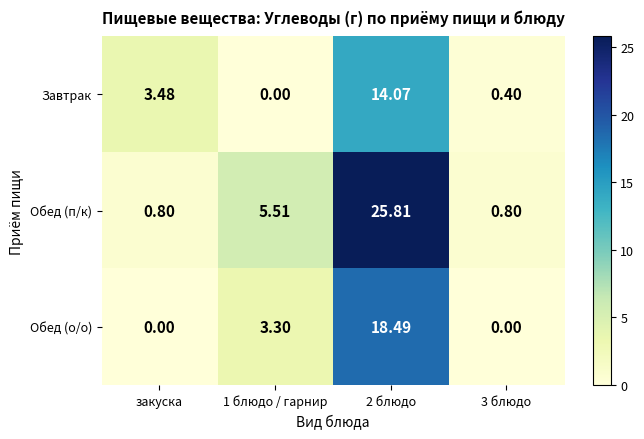

Which series has the largest range (max minus min)?

Обед (п/к)